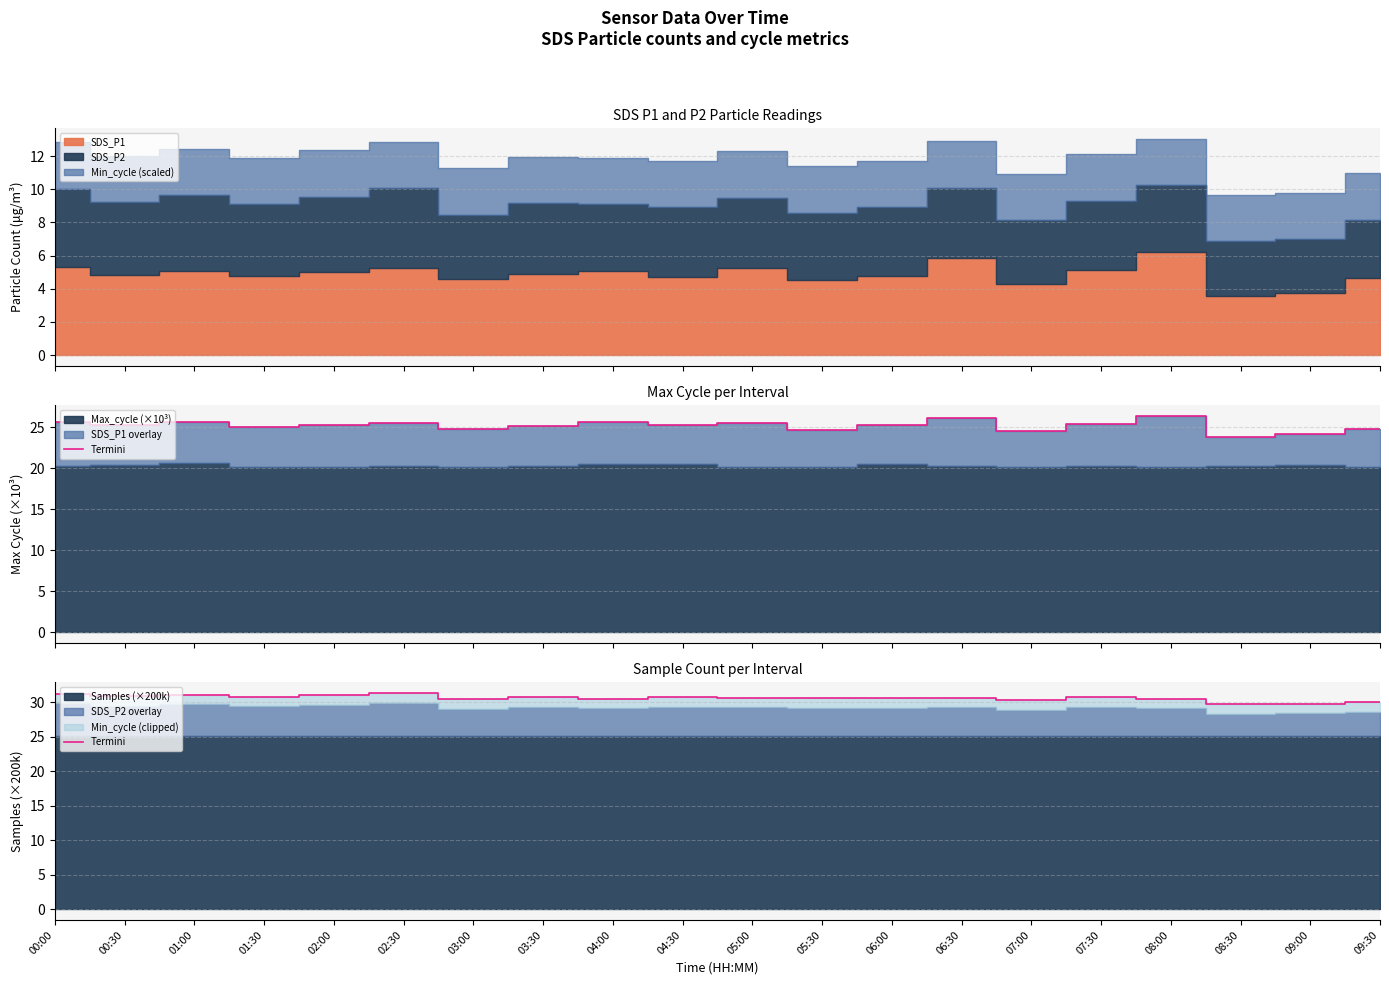

Is it true that the value at 06:00 is 40.5?

False